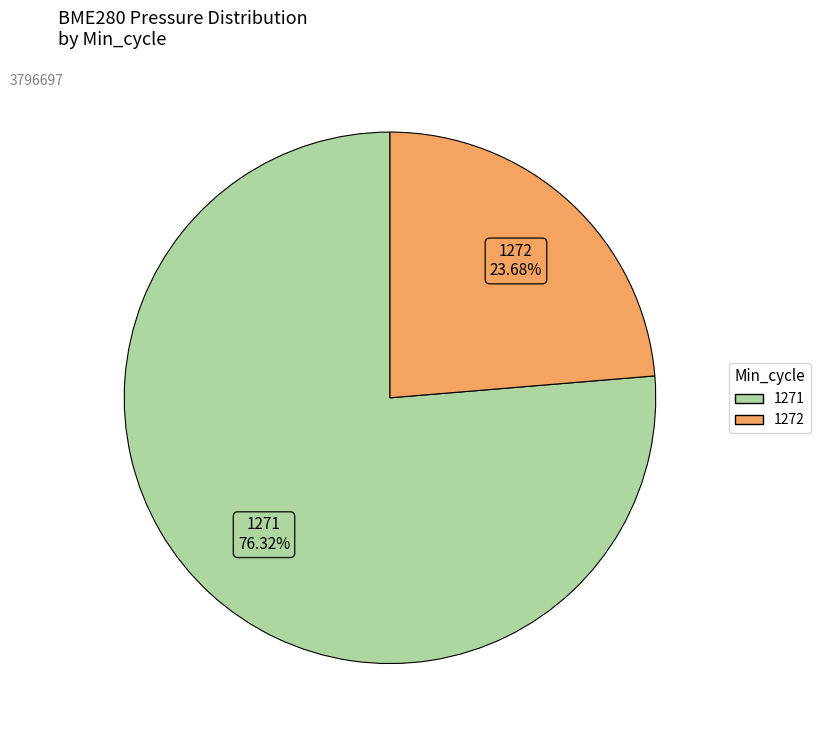

Does any single category account for the majority?

Yes